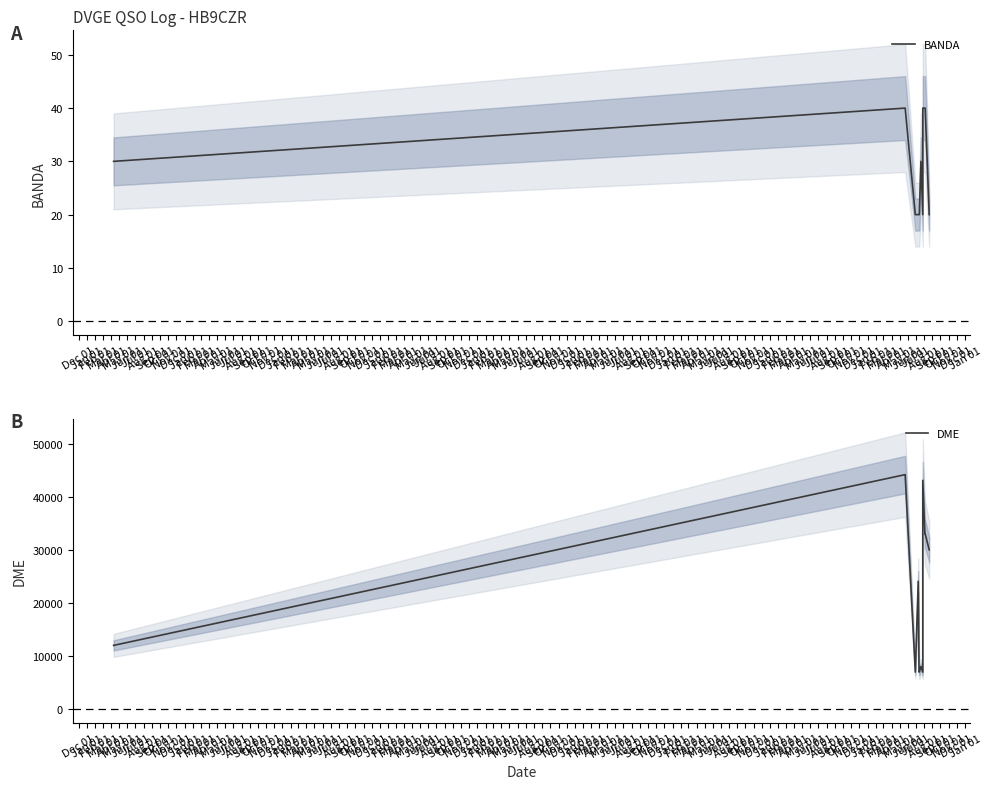

Where is the first local minimum for DME?

Feb 01